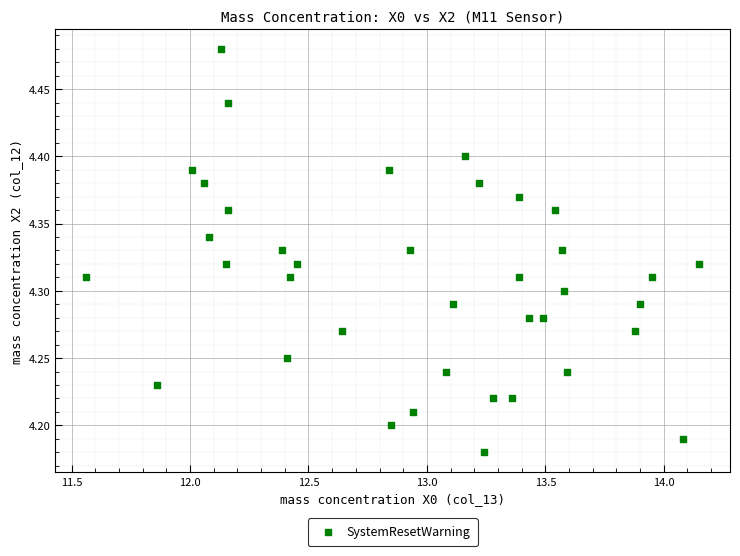

What is the range of X values (max minus min)?

2.6